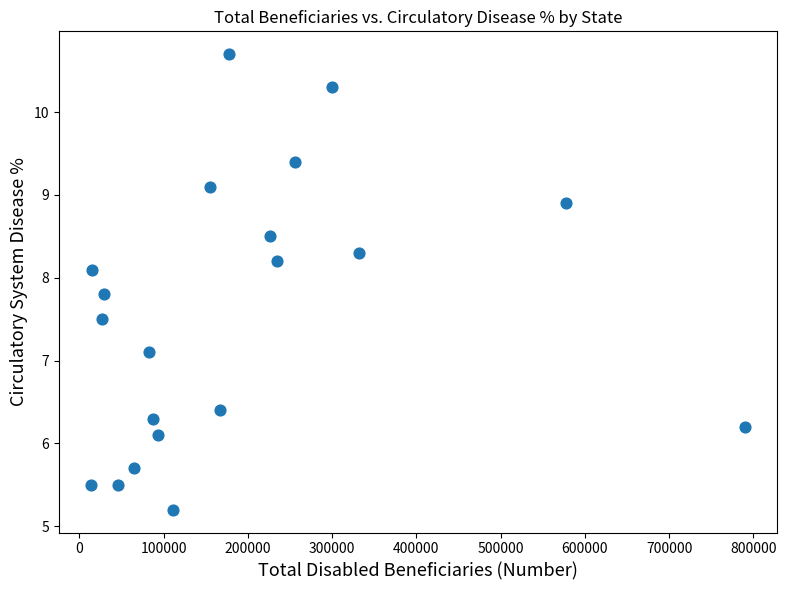

What Y value in the scatter plot is closest to 7?

7.1